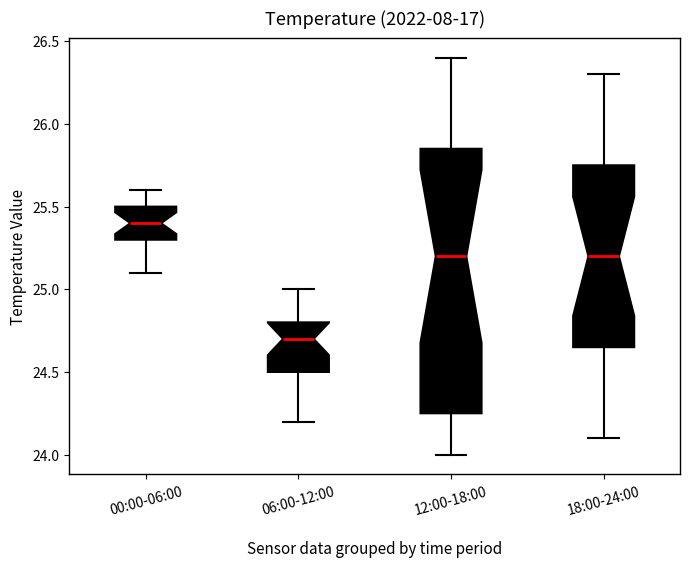

Which box has the highest median line?

00:00-06:00